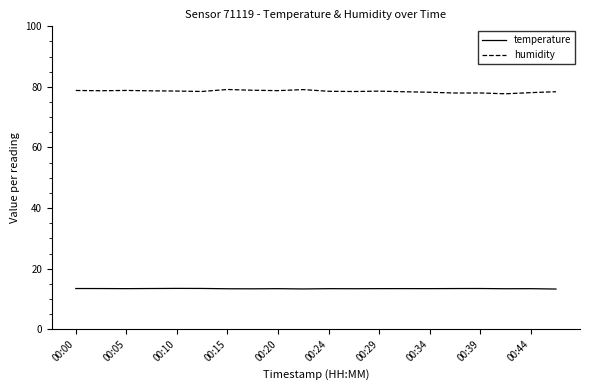

How many lines are shown in the chart?

2